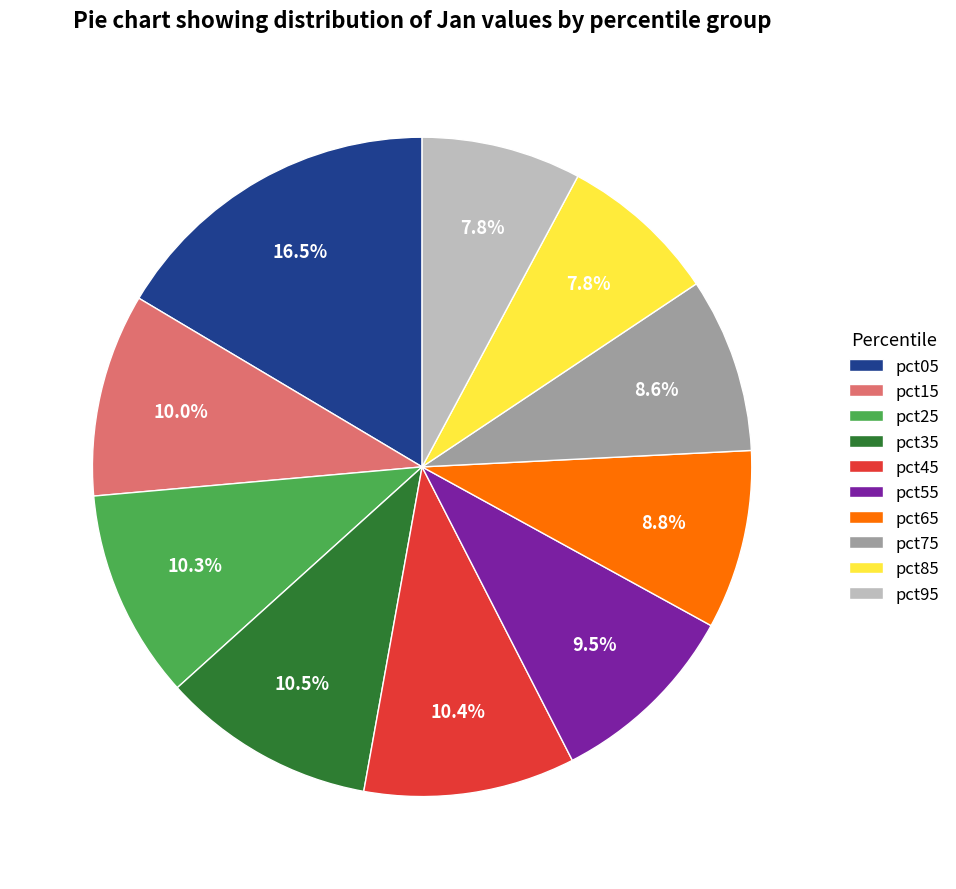

Is there a majority slice in this chart?

No